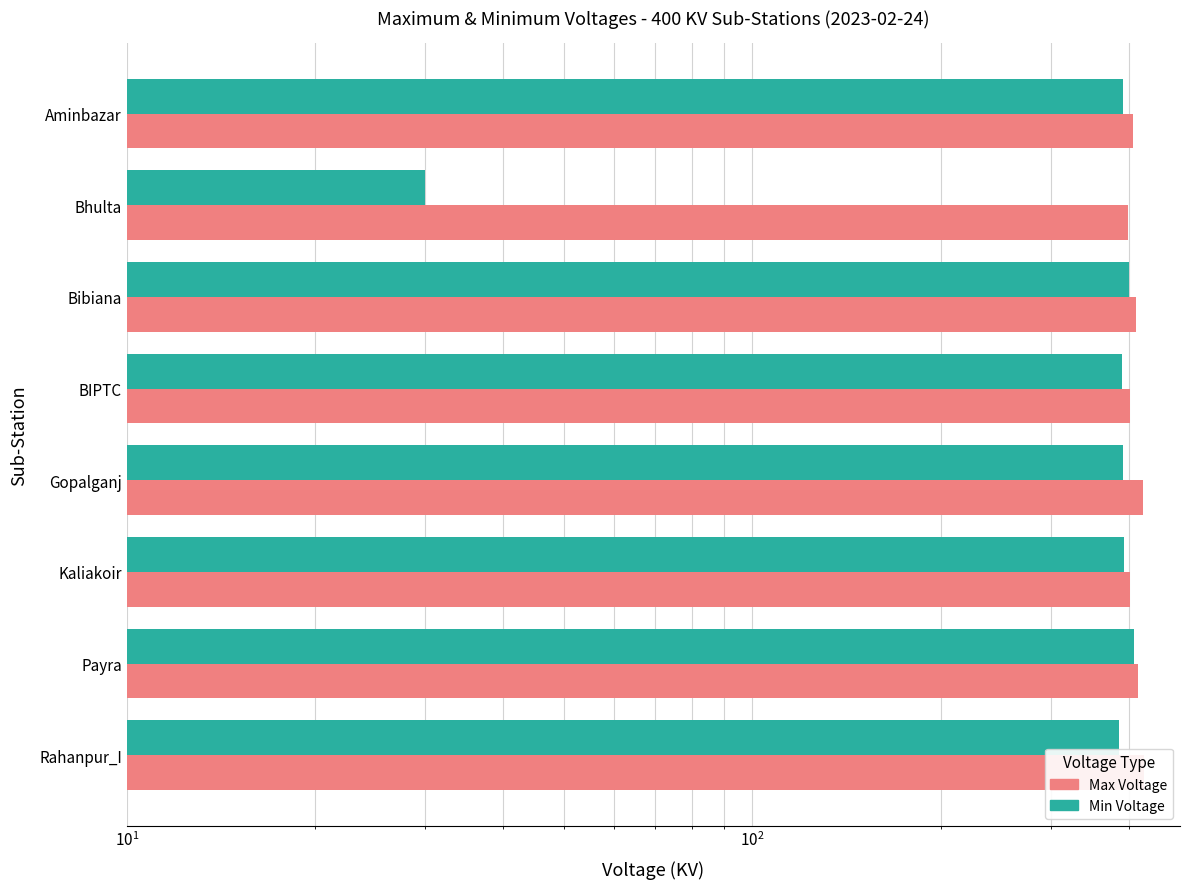

What is the minimum value shown in the chart?

30